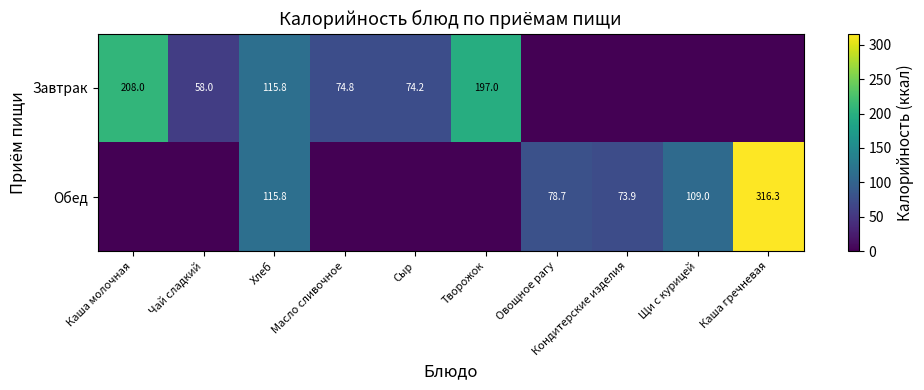

What is the sum of the Завтрак values at Хлеб and Чай сладкий?

173.8